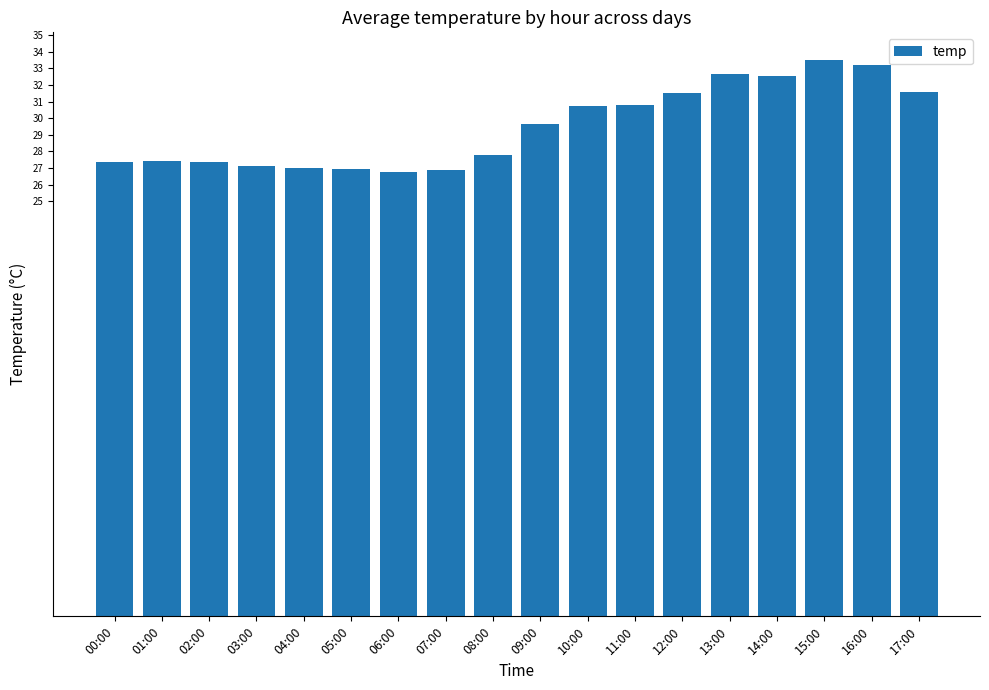

Read the value at 11:00.

30.8